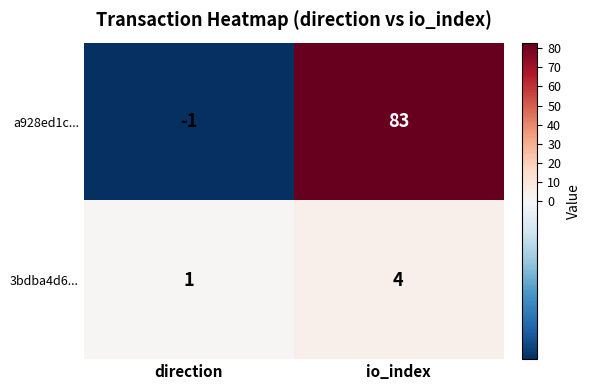

At which label does 3bdba4d6... reach its peak?

io_index